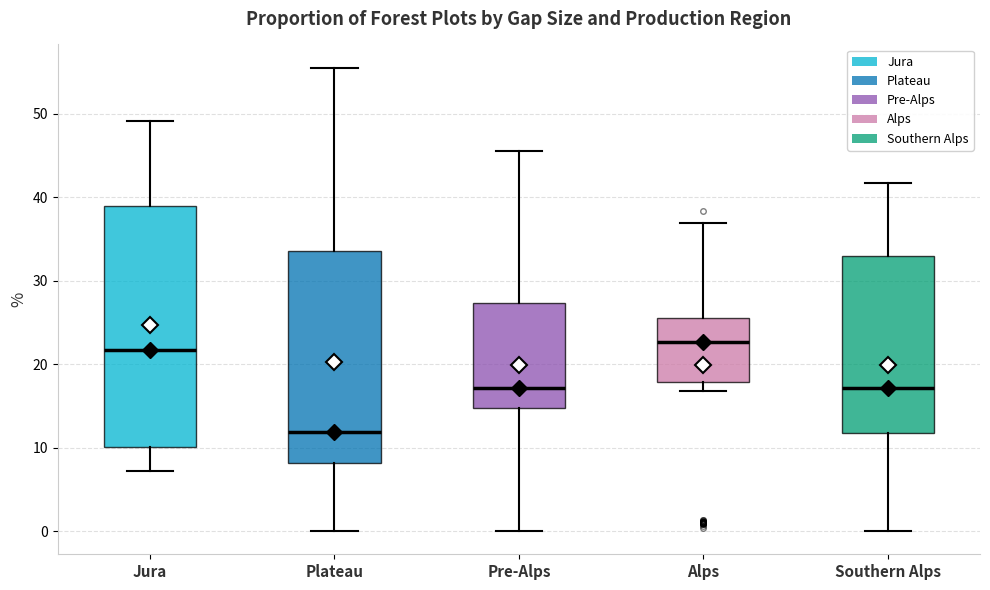

Reading left to right, read every box against the y-axis: the position of its median line, the range the box covers, and the ends of its whiskers. The values are not printed on the chart, so give them approximately, as read against the axis.

Jura: median 22, box 10 to 39, whiskers 7 to 49
Plateau: median 12, box 8 to 34, whiskers 0 to 56
Pre-Alps: median 17, box 15 to 27, whiskers 0 to 45
Alps: median 23, box 18 to 26, whiskers 17 to 37
Southern Alps: median 17, box 12 to 33, whiskers 0 to 42